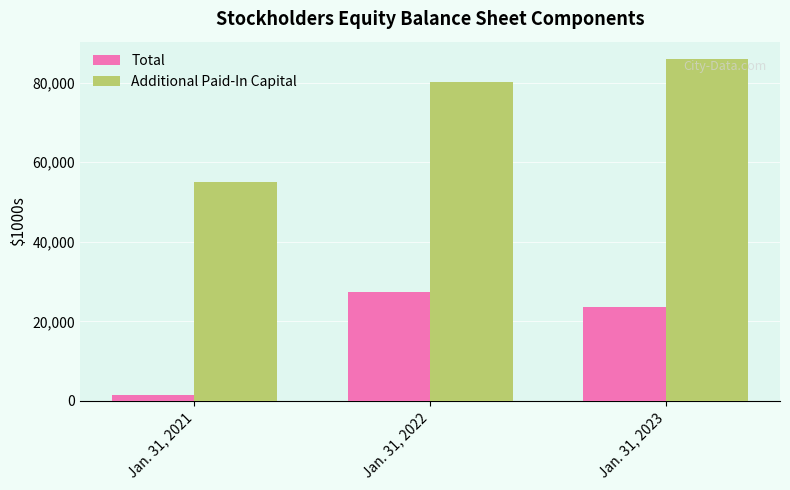

Which category has the highest value in the Additional Paid-In Capital series?

Jan. 31, 2023